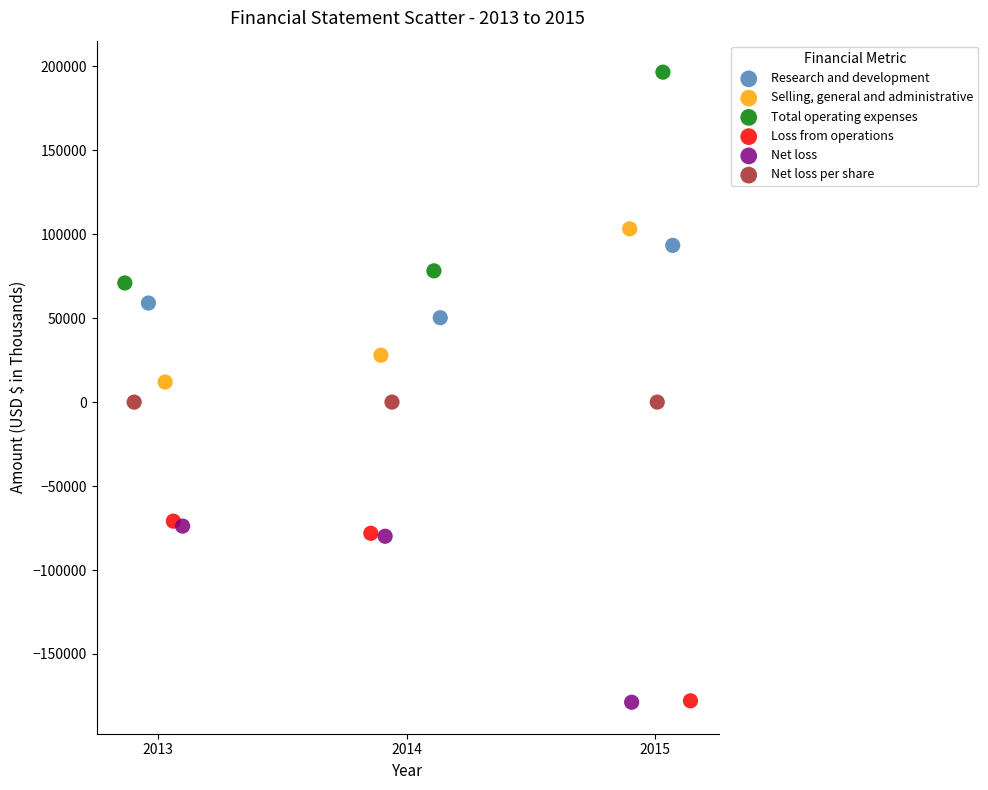

Which series reaches the maximum Y coordinate?

Total operating expenses